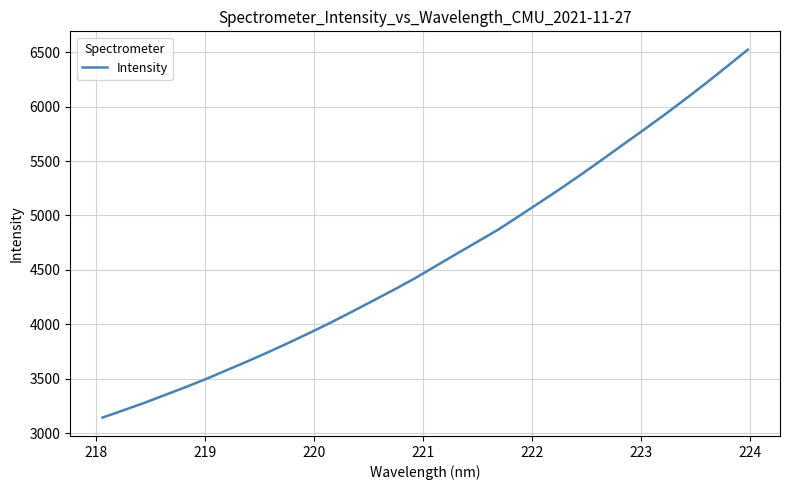

How many values are below 4534?

16